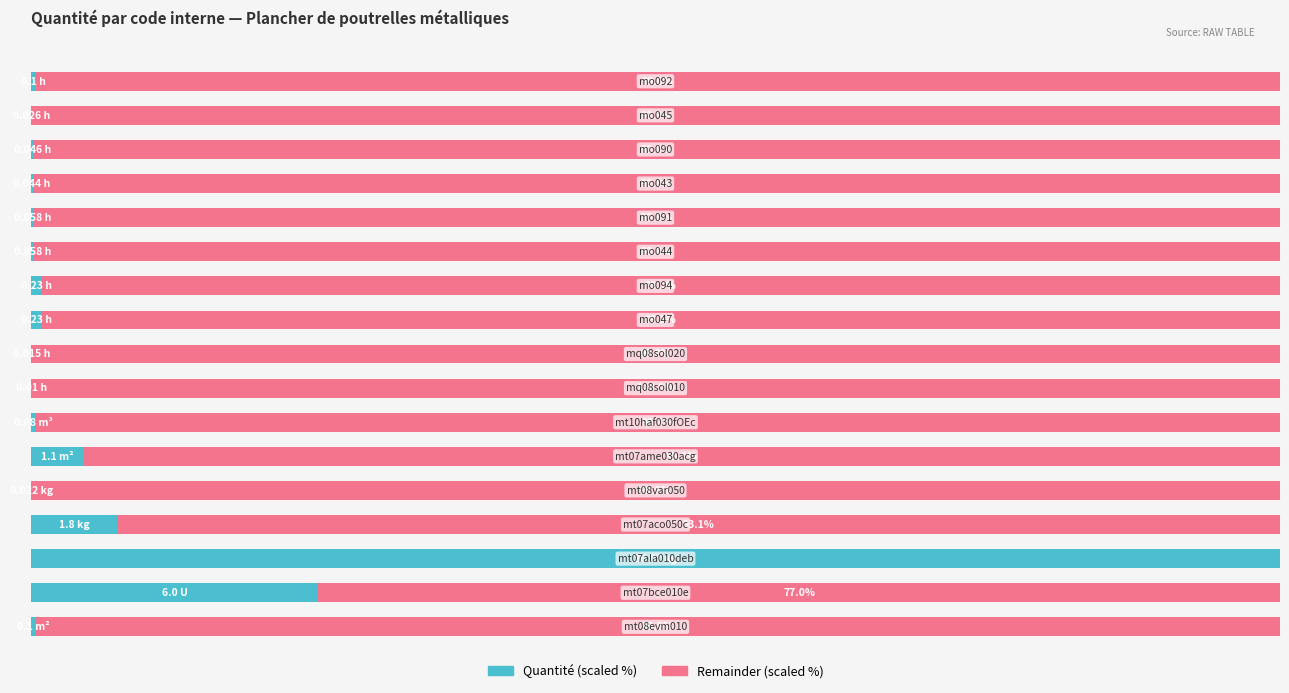

Reading right to left, extract all data points from this chart.

Quantité (scaled): 0.4	0.1	0.2	0.2	0.2	0.2	0.9	0.9	0.1	0.0	0.3	4.2	0.1	6.9	100.0	23.0	0.4
Remainder (scaled): 99.6	99.9	99.8	99.8	99.8	99.8	99.1	99.1	99.9	100.0	99.7	95.8	99.9	93.1	0.0	77.0	99.6